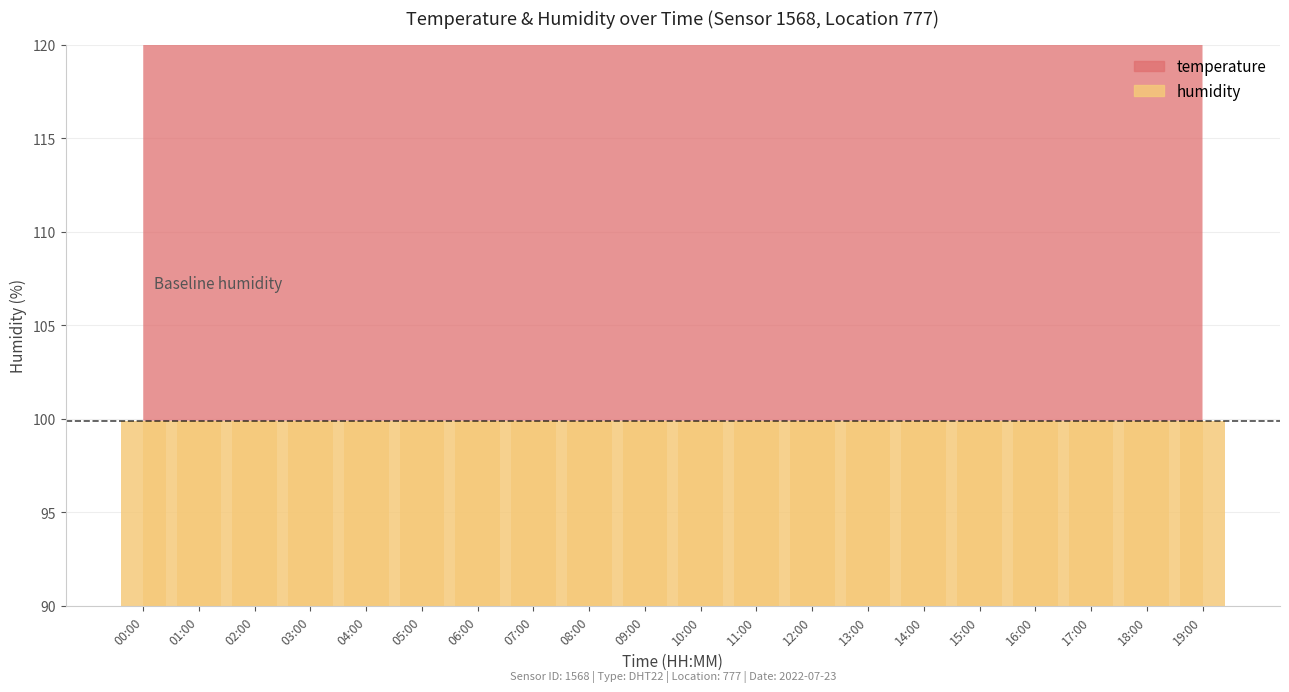

Between 02:00 and 13:00, which series saw the biggest shift?

temperature